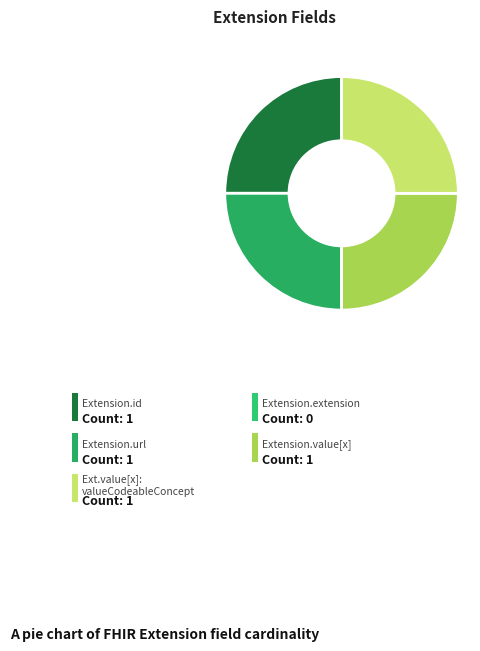

Is it true that Extension.url is 25% of the pie?

True